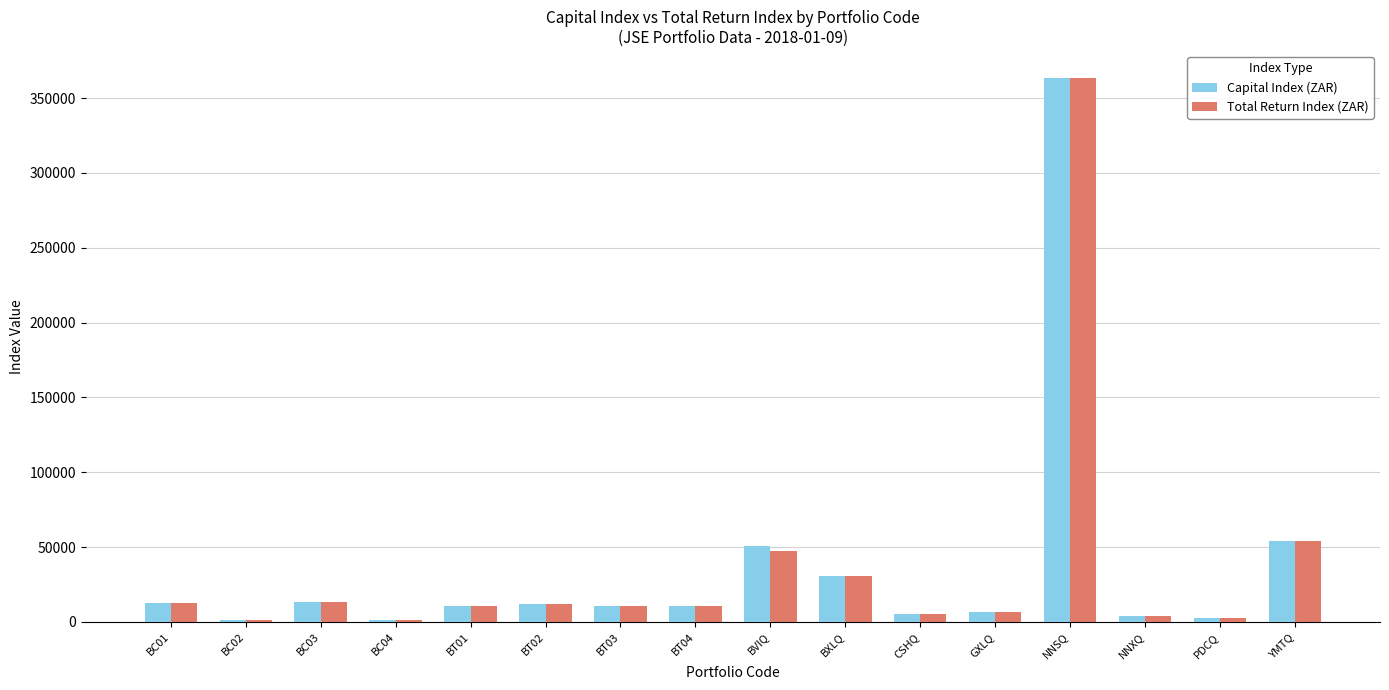

What is the approximate value of Capital Index (ZAR) at GXLQ?

6762.7